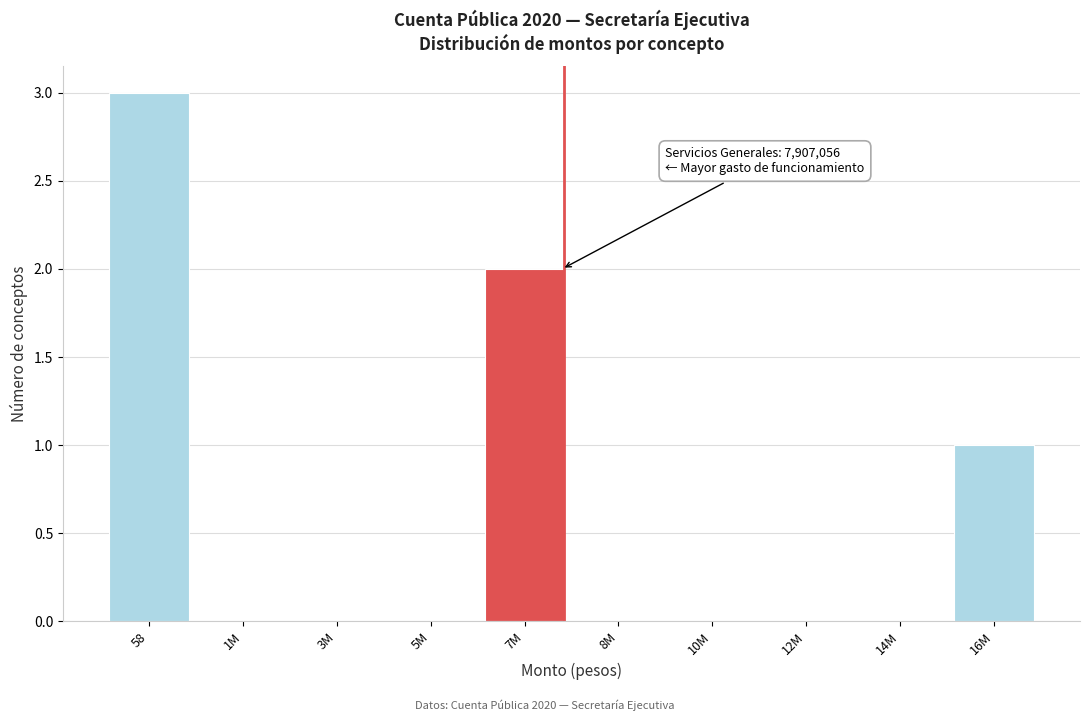

Reading left to right, transcribe all the data shown in this chart.

58=3	1M=0	3M=0	5M=0	7M=2	8M=0	10M=0	12M=0	14M=0	16M=1